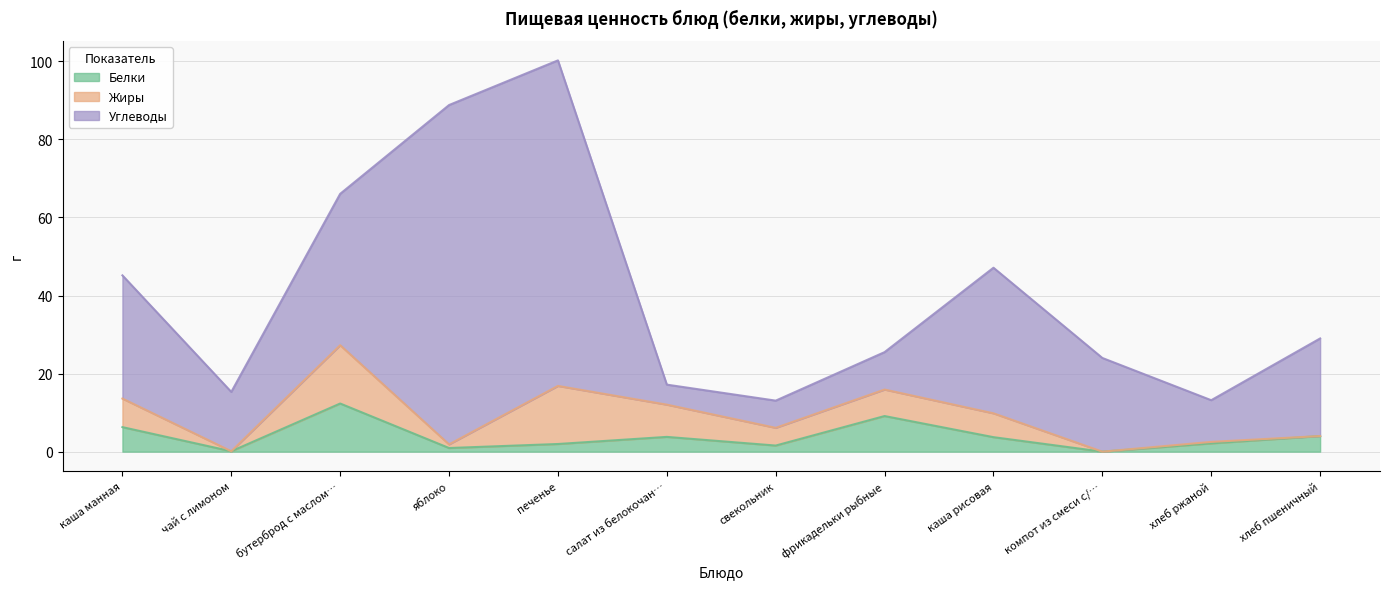

At which label does Белки reach its peak?

бутерброд с маслом…